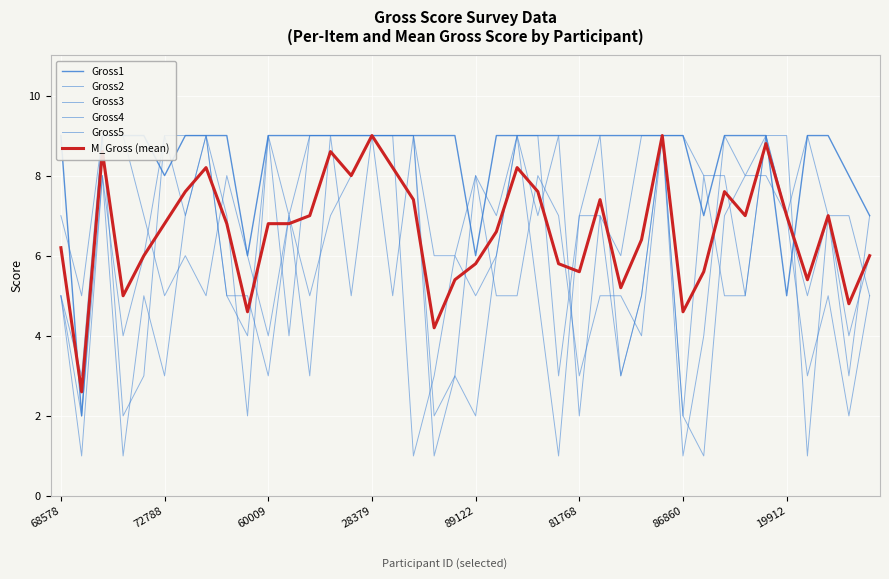

Which series has the largest total across all categories?

Gross1